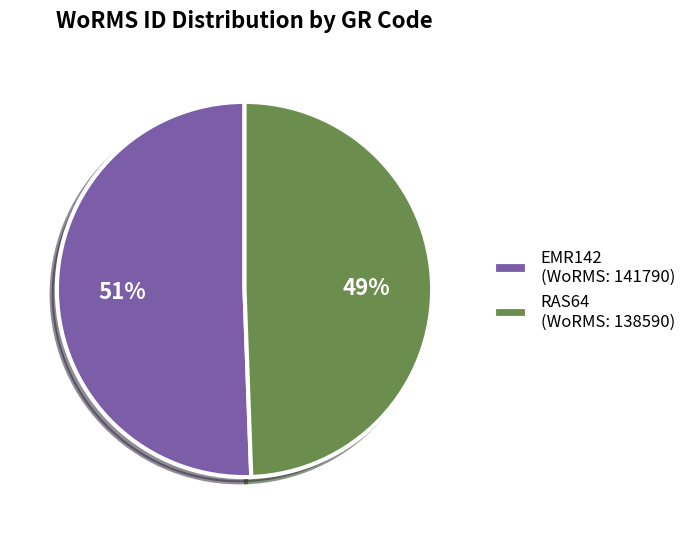

Rank the categories by value from lowest to highest.

RAS64, EMR142